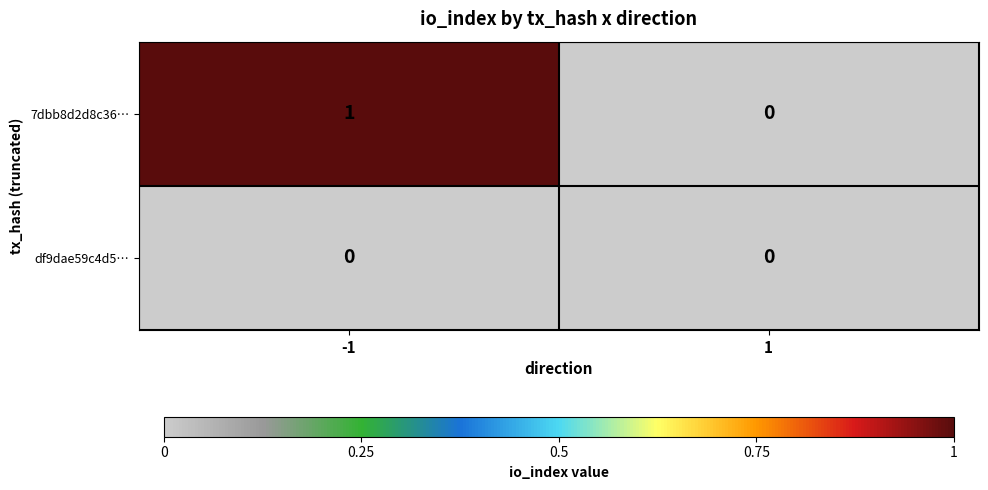

What is the spread (max minus min) of values at -1?

1